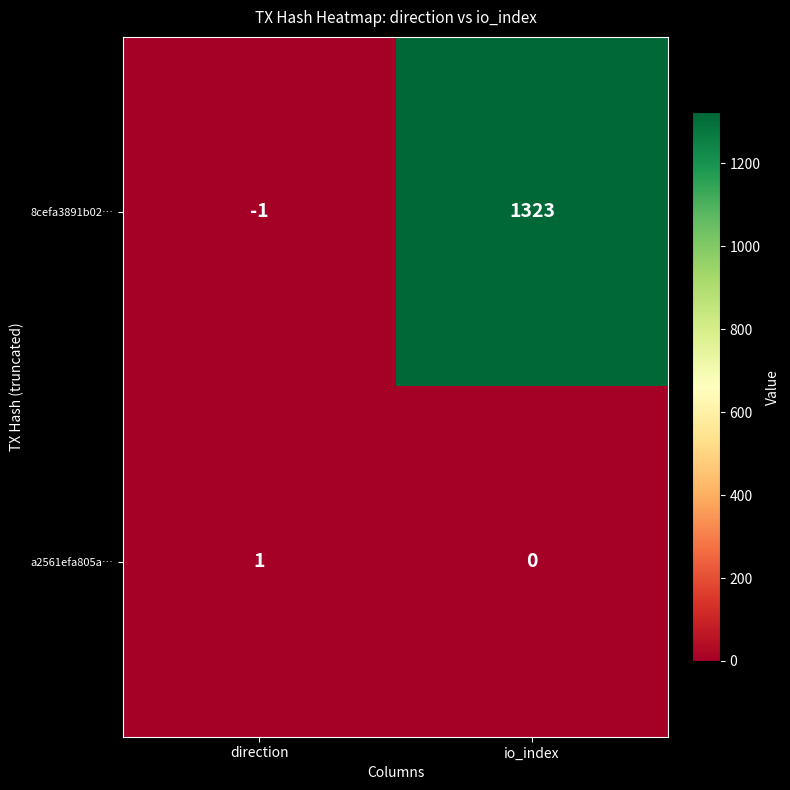

What is the difference between the highest and lowest values at direction?

2